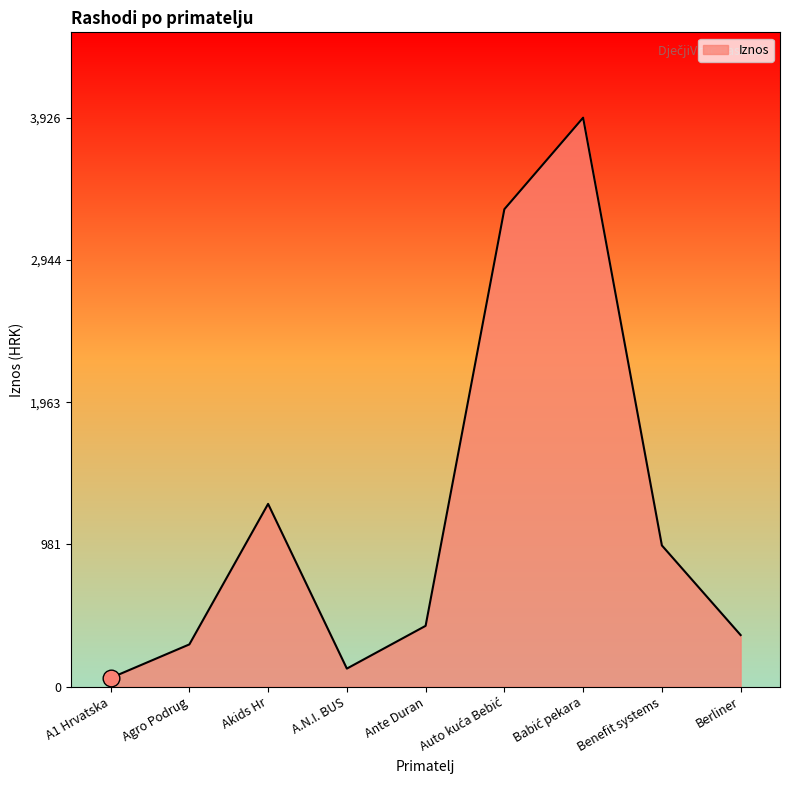

What is the maximum value shown in the chart?

3926.0